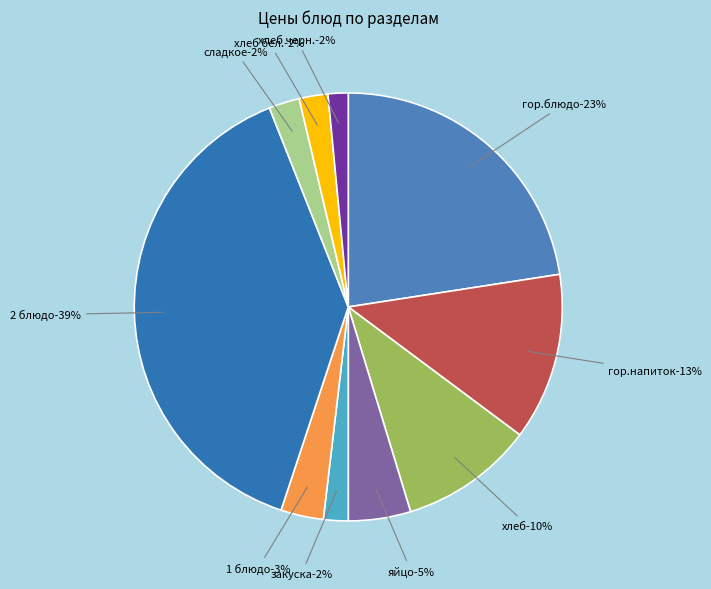

Which has a higher value, закуска or 1 блюдо?

1 блюдо